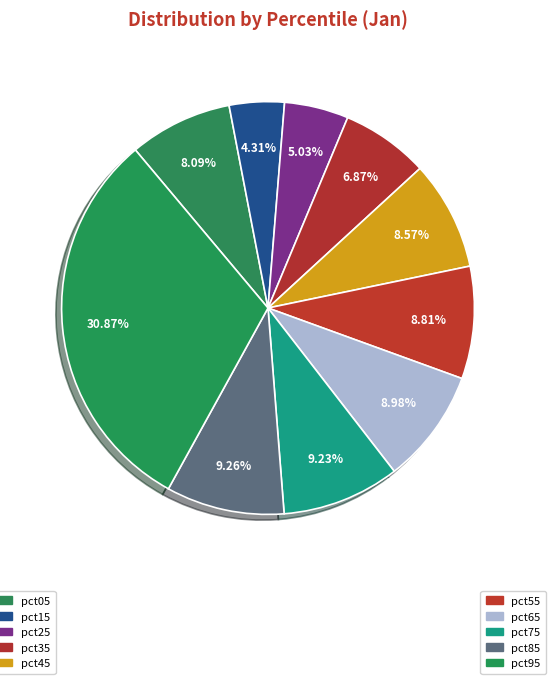

How many slices are in this pie chart?

10